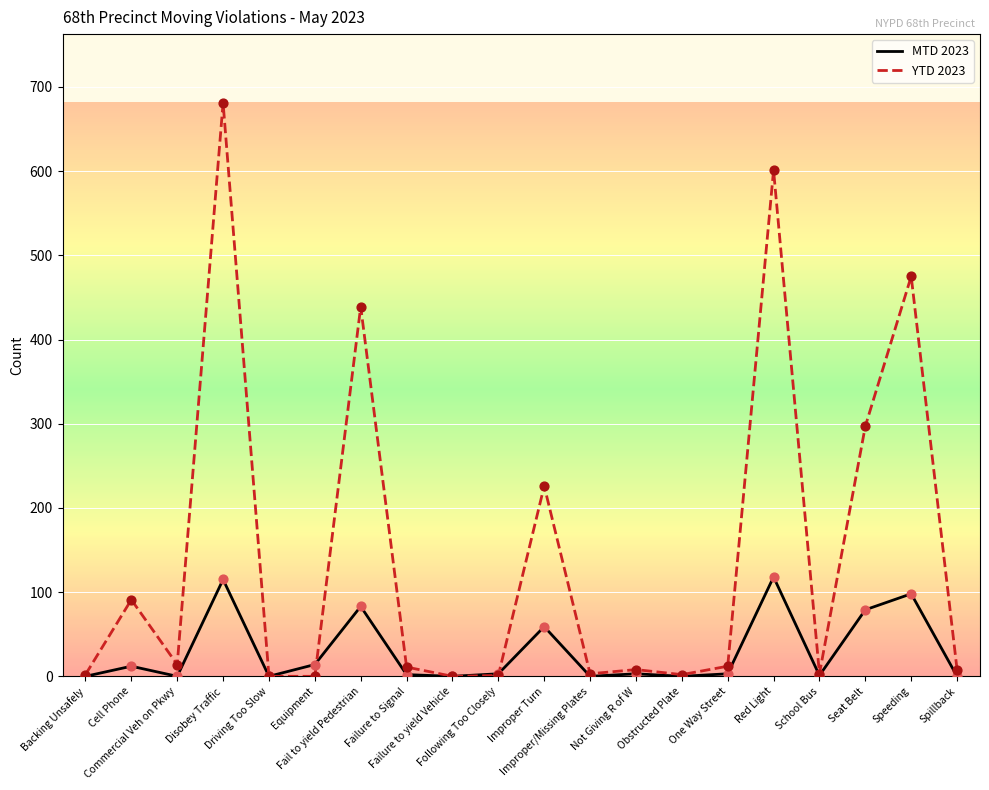

Which series has the largest range (max minus min)?

YTD 2023